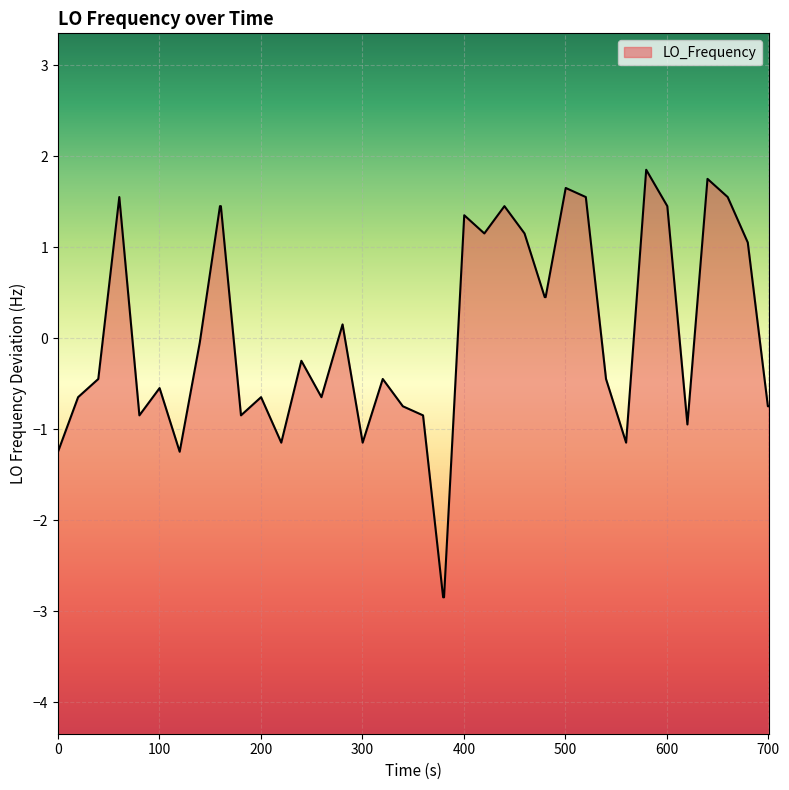

What is the maximum value shown in the chart?

1.9